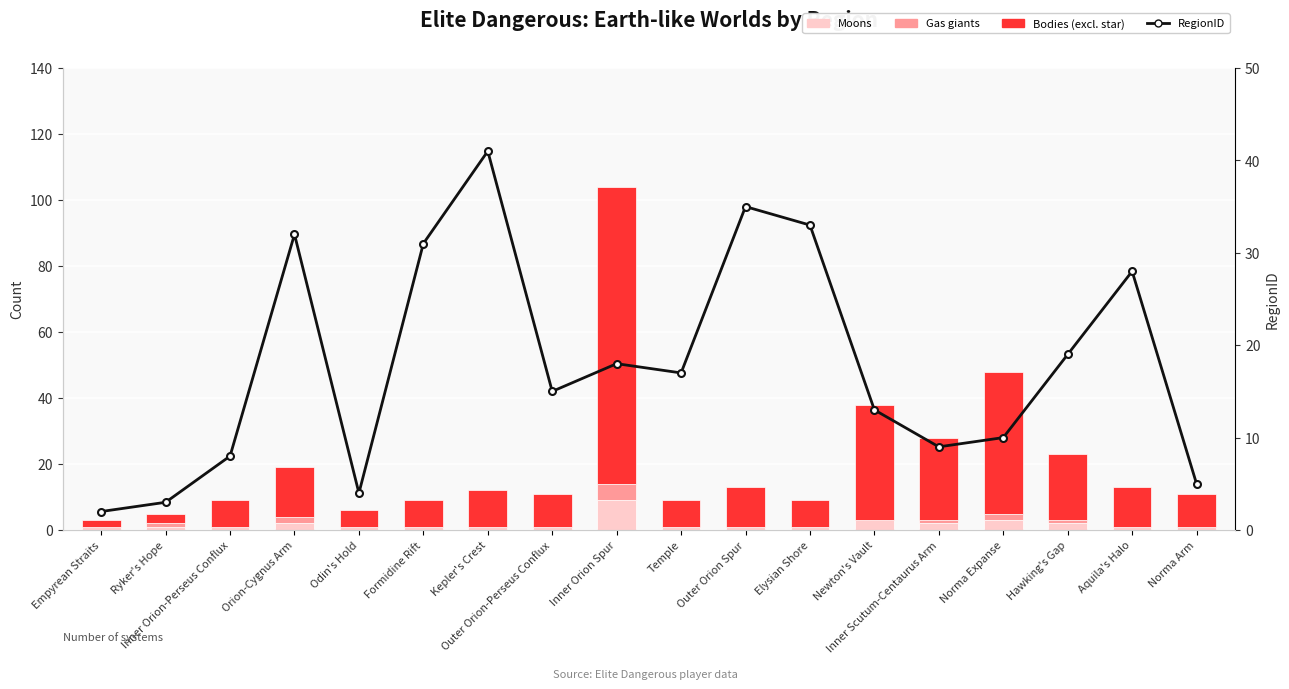

What is the difference between the highest and lowest values at Elysian Shore?

33